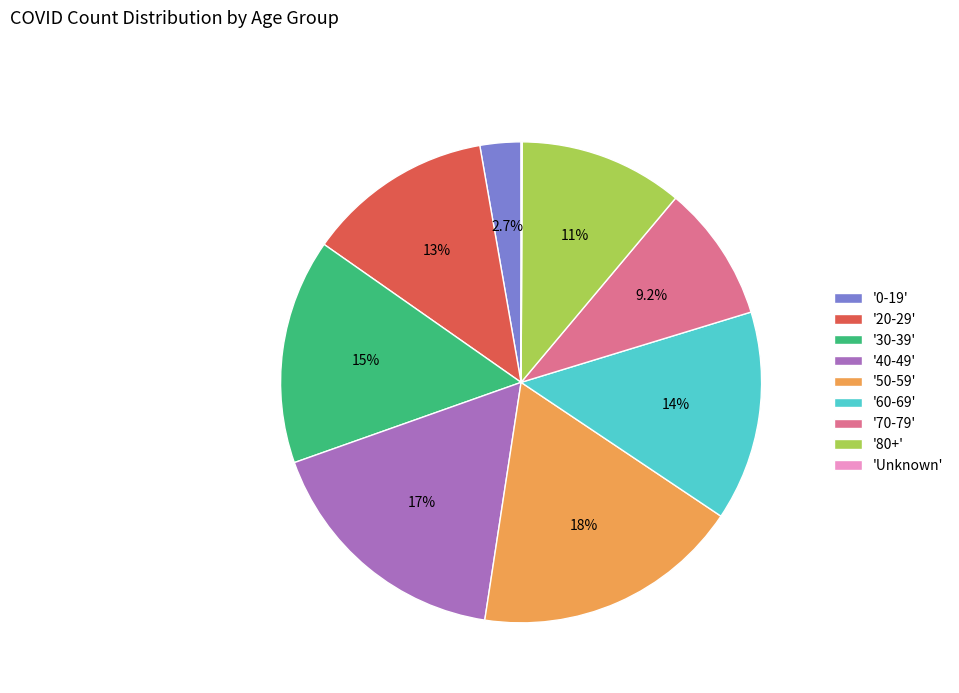

Which category has the biggest portion of the pie?

'50-59'